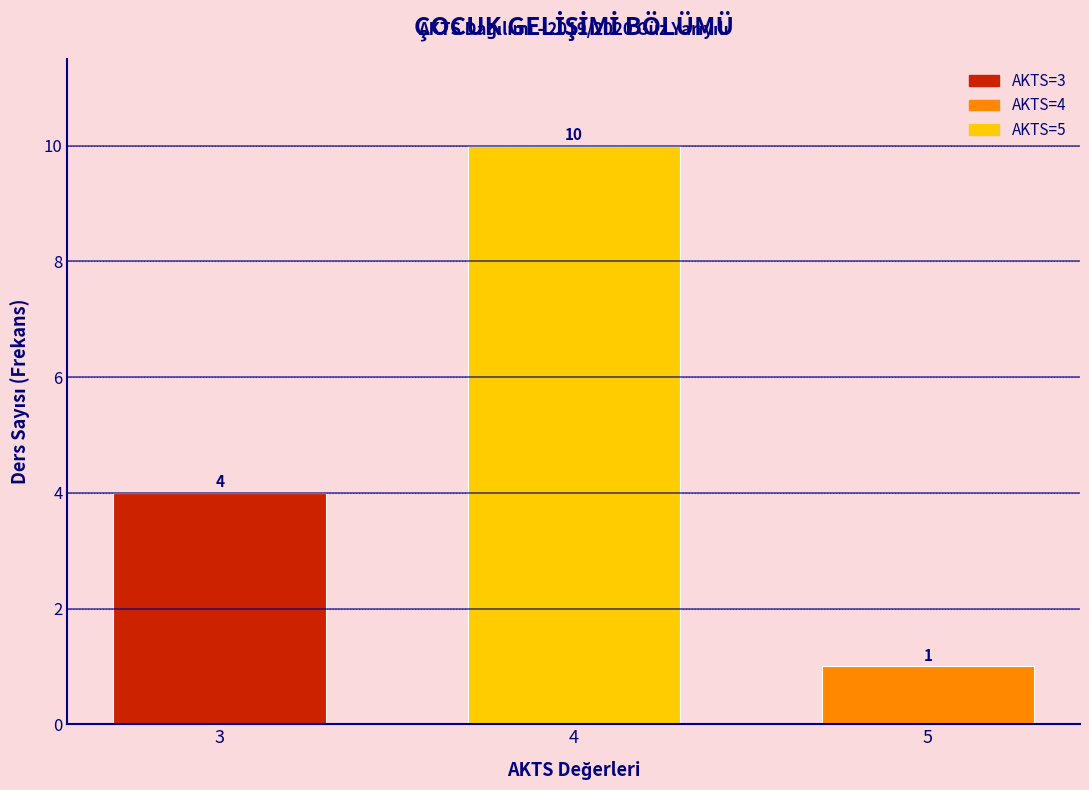

Reading left to right, transcribe all the data shown in this chart.

3=4	4=10	5=1